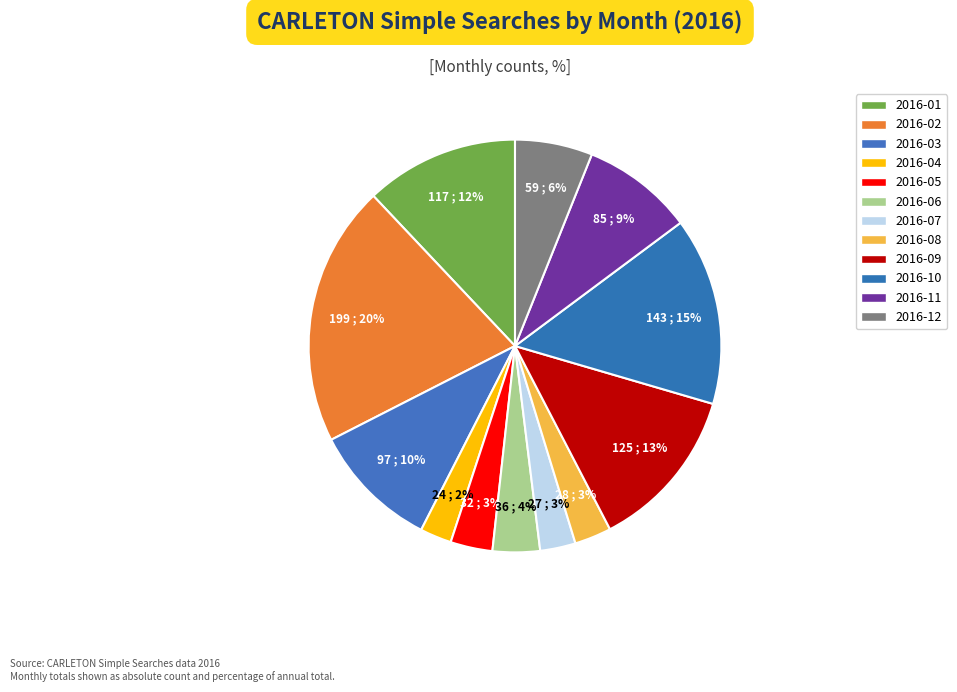

To the nearest percent, what portion does 2016-12 represent?

6%